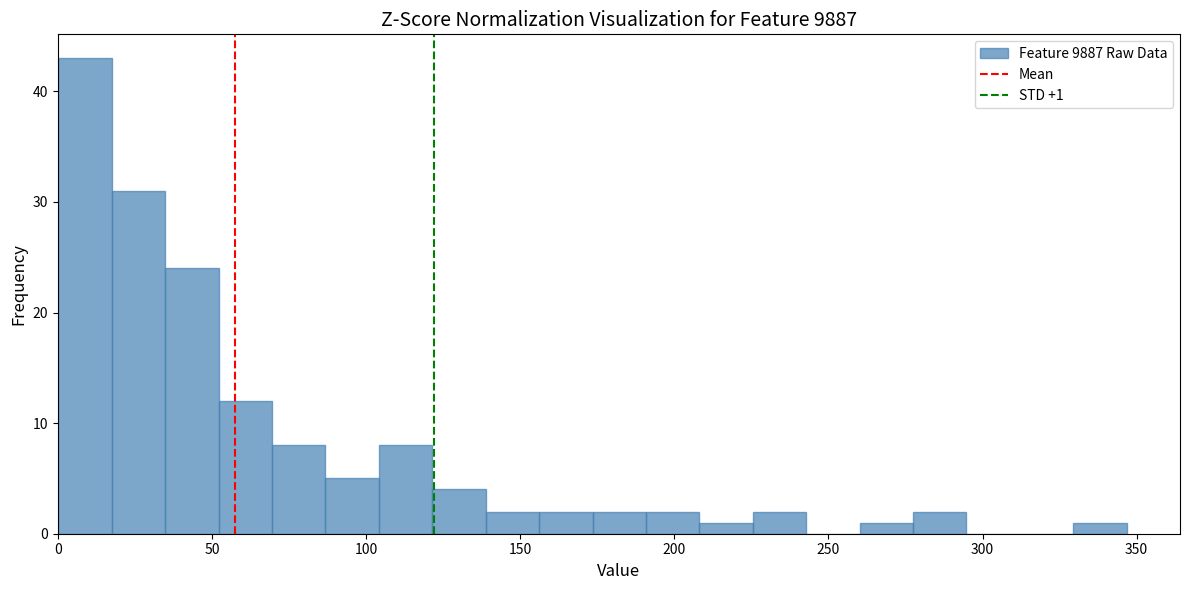

Read against the x-axis, roughly where is the centre of the tallest bar?

10